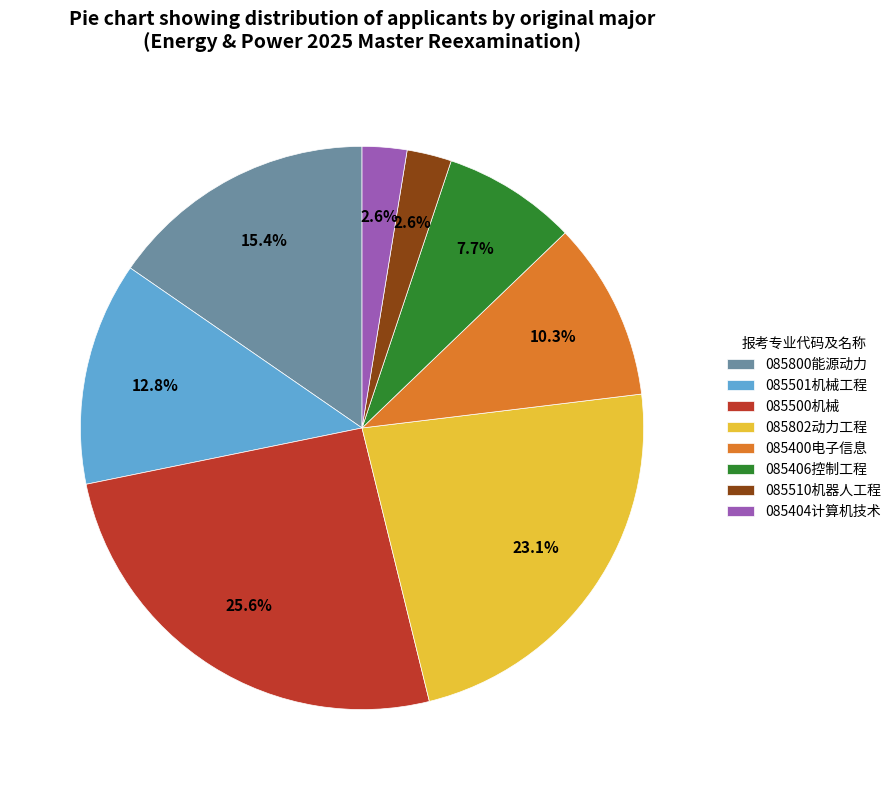

Does 085510机器人工程 account for over 50% of the chart?

No